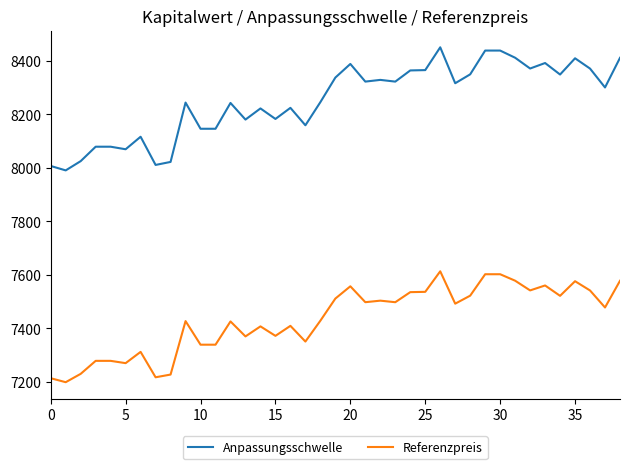

List the series in order of their overall mean, lowest first.

Referenzpreis, Anpassungsschwelle